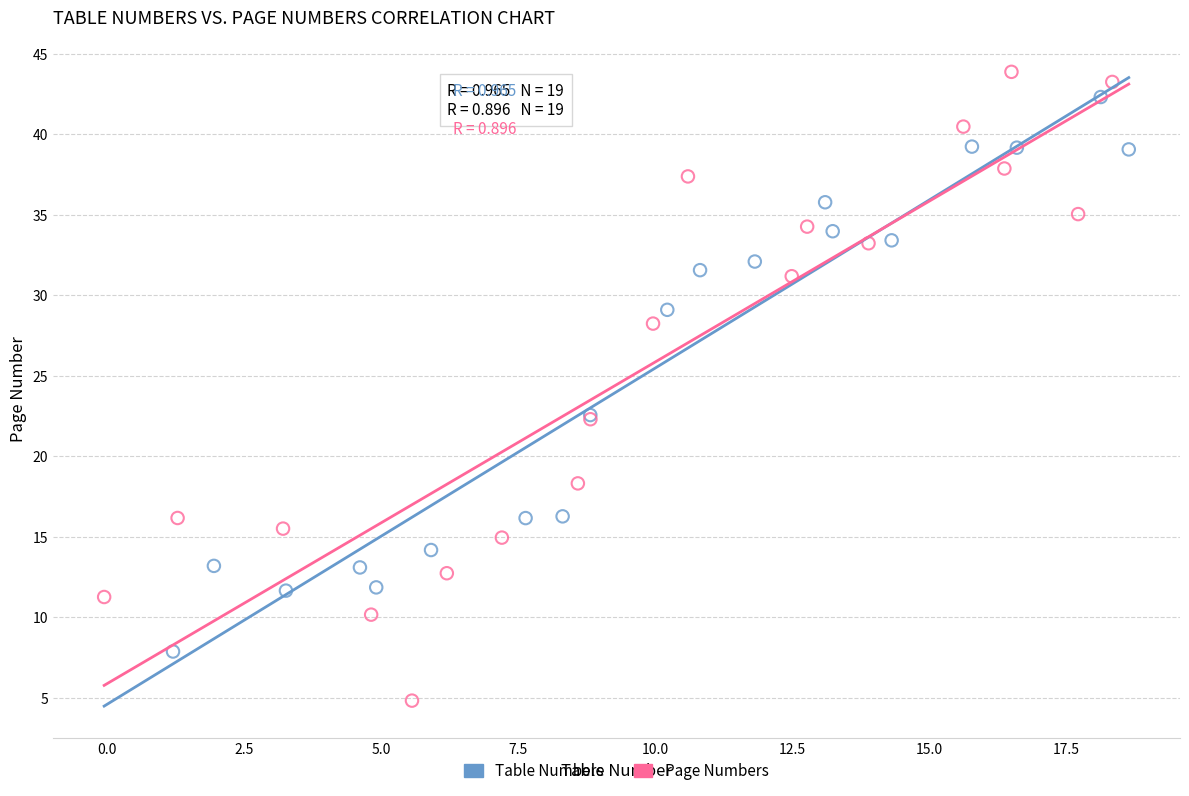

Which series reaches the minimum Y coordinate?

Page Numbers